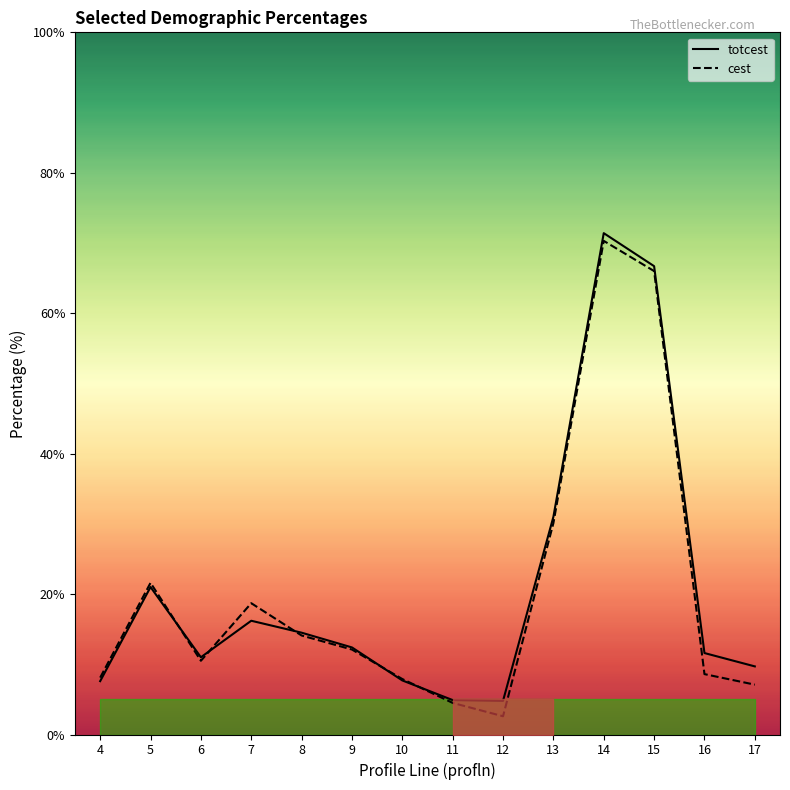

How many distinct data groups are displayed?

2